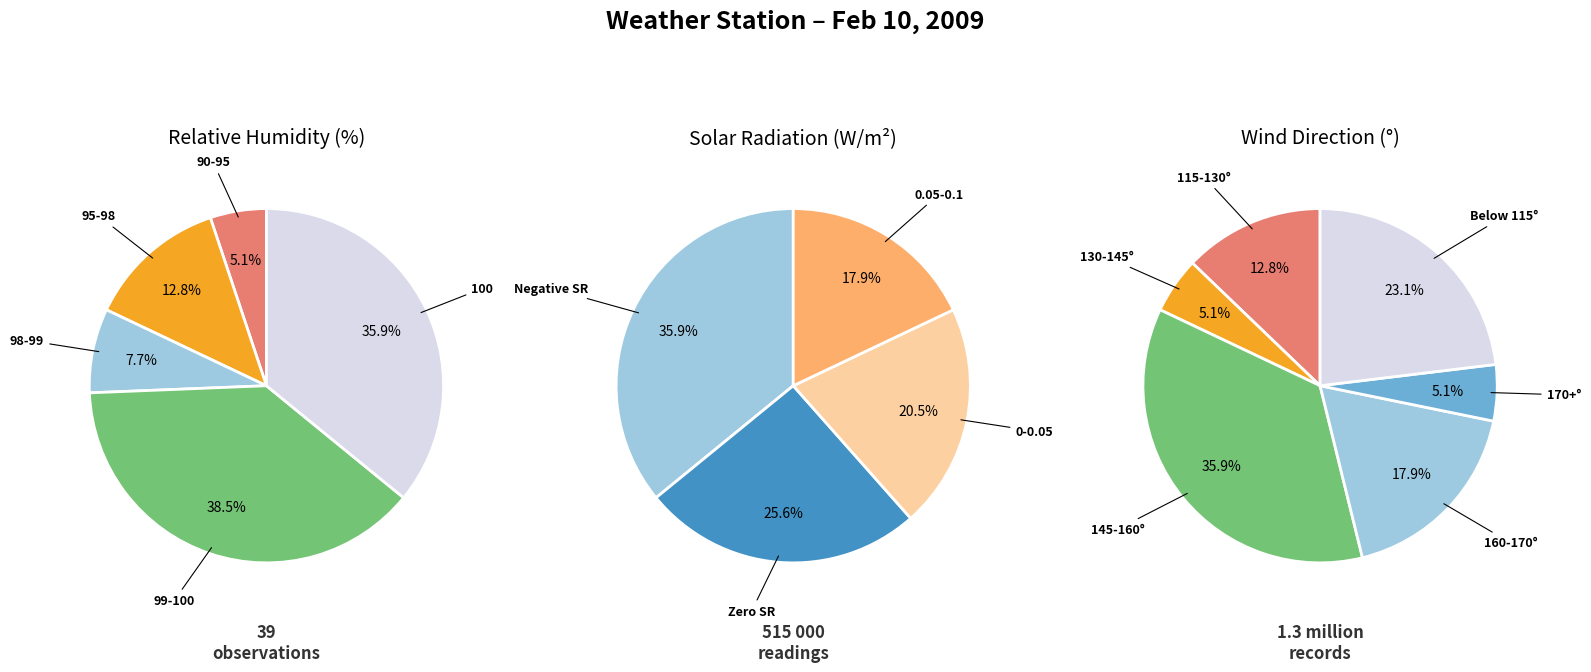

The 2 slice represents 8% of the pie. True or false?

False